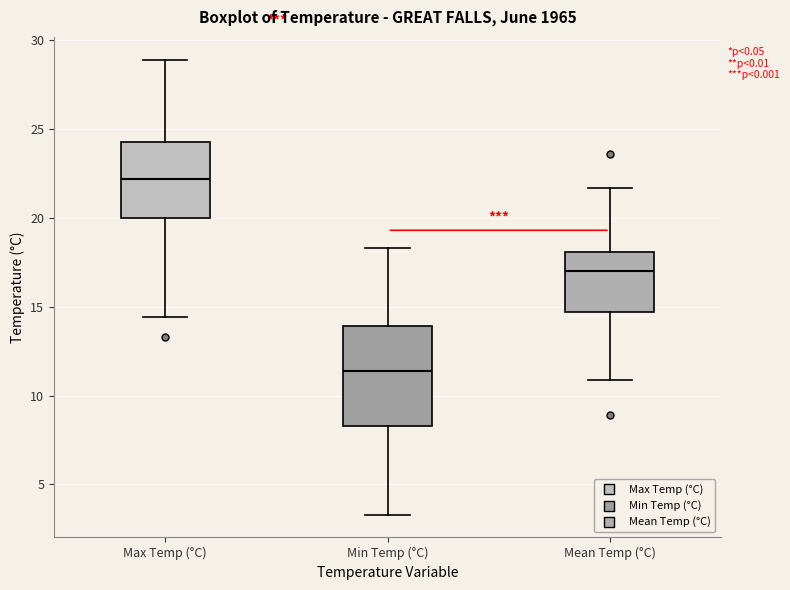

Which box is the tallest, from its lower edge to its upper edge?

Min Temp (°C)